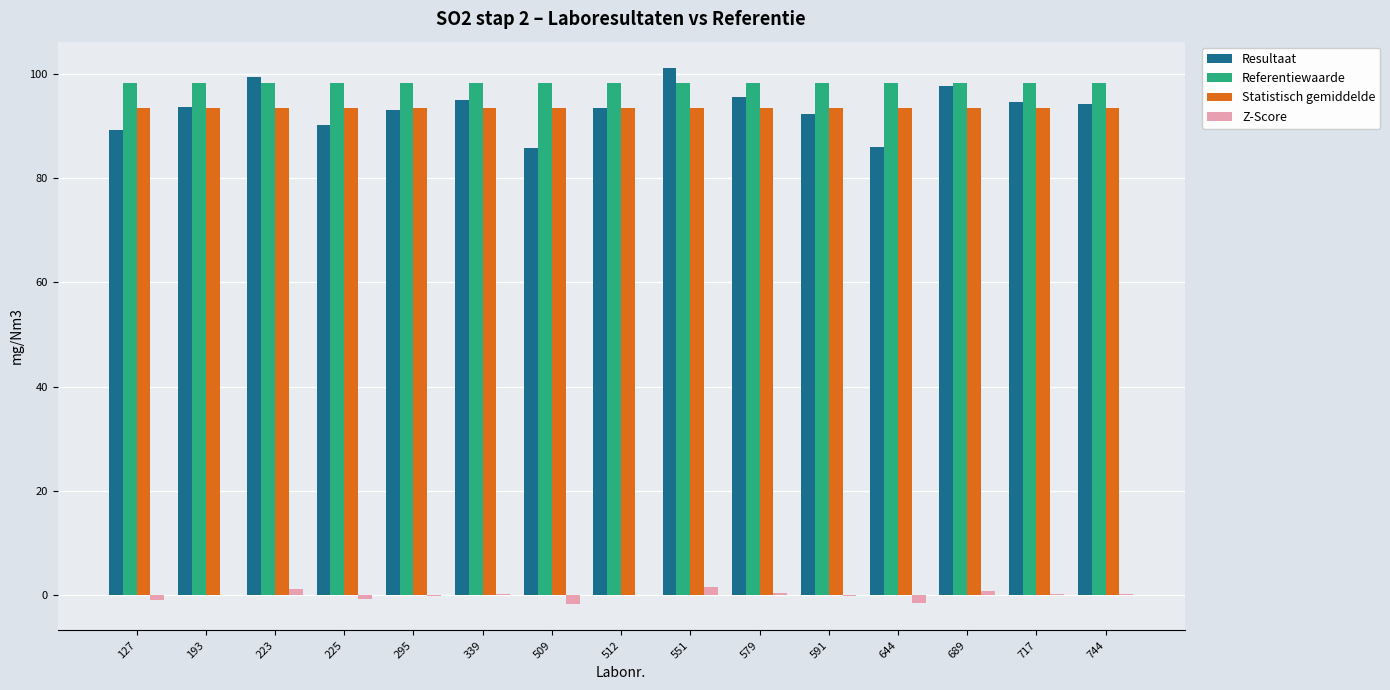

The value of Statistisch gemiddelde at 717 is 60.2. True or false?

False